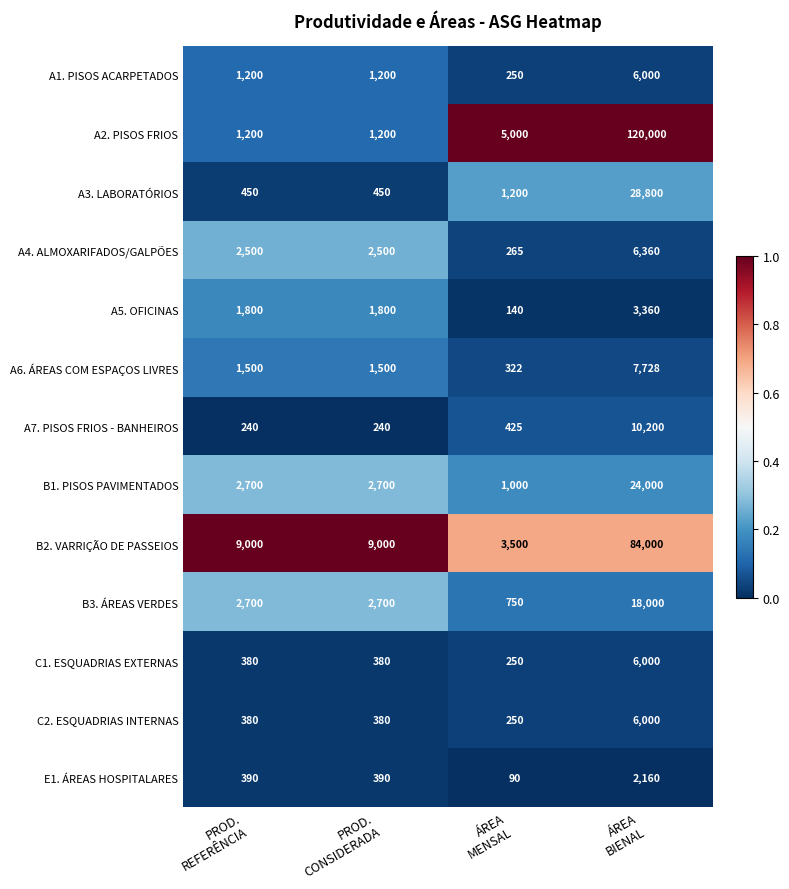

How many E1. ÁREAS HOSPITALARES values are between 390 and 2160?

3